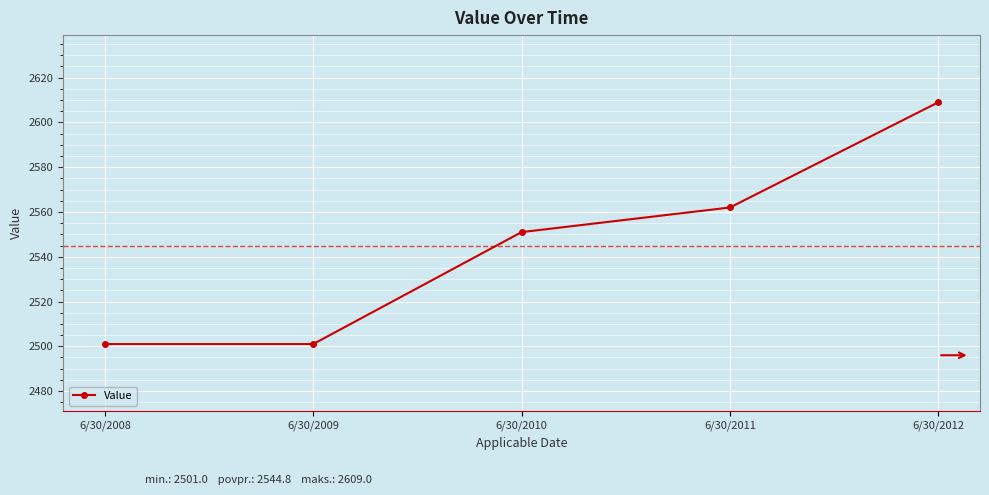

What is the minimum value shown in the chart?

2501